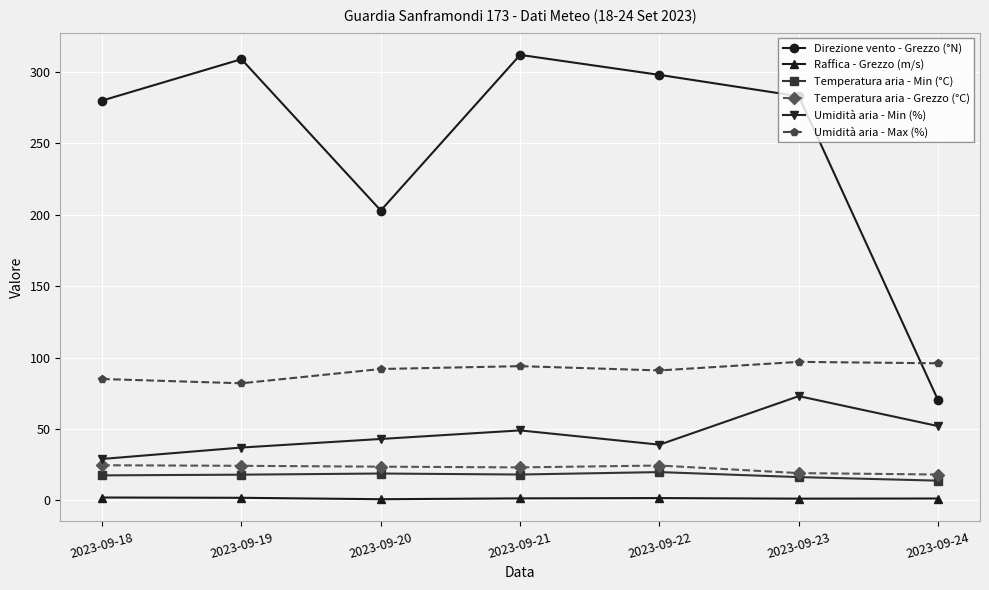

The Temperatura aria - Grezzo (°C) series shows 39.4 at 2023-09-20. True or false?

False